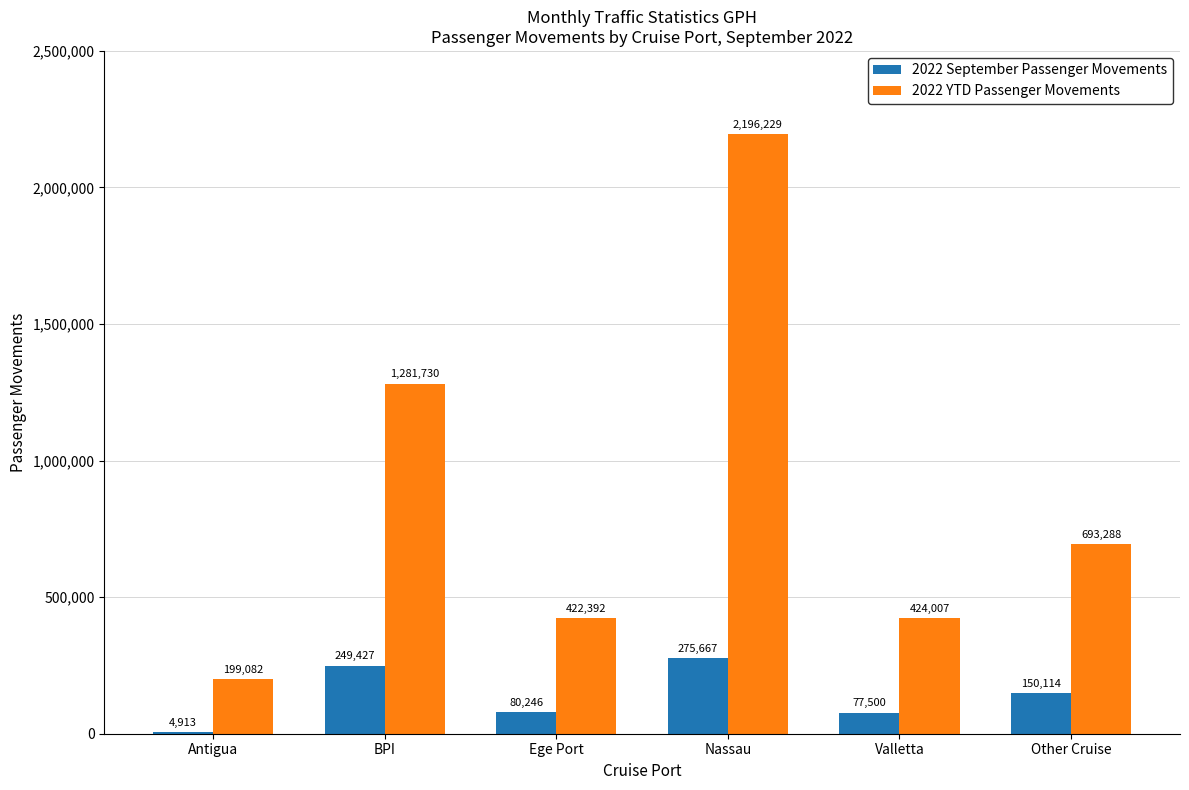

At which category is the sum across all series the highest?

Nassau